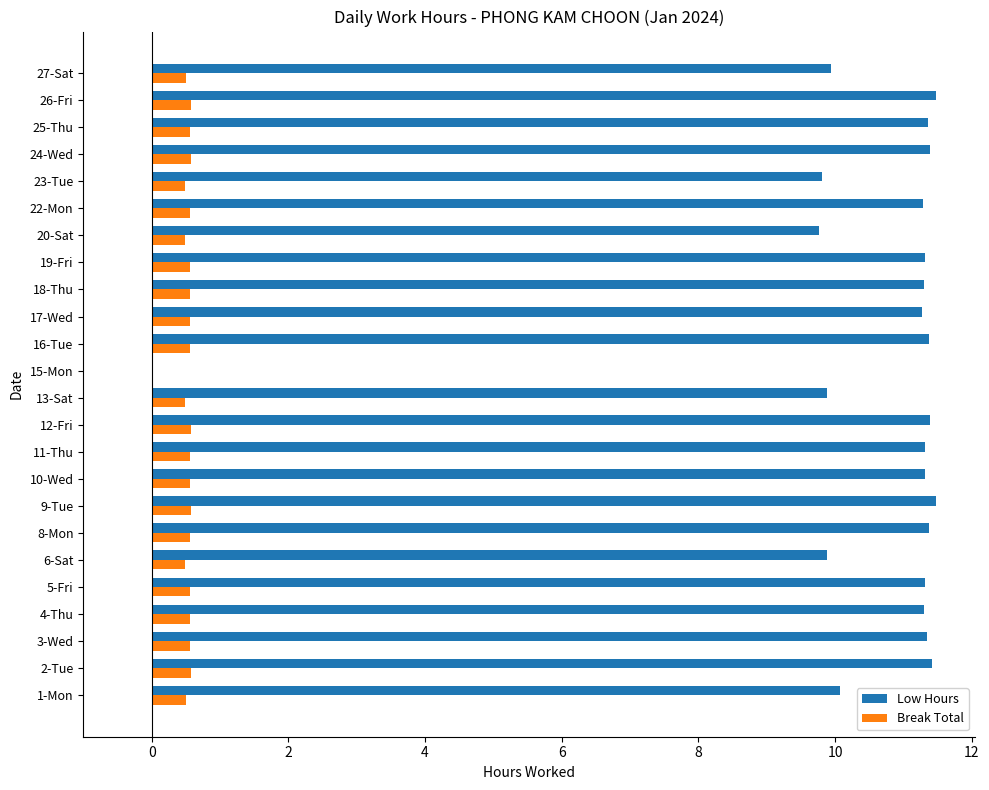

Is the value of Low Hours at 20-Sat greater than the value of Break Total at 18-Thu?

Yes